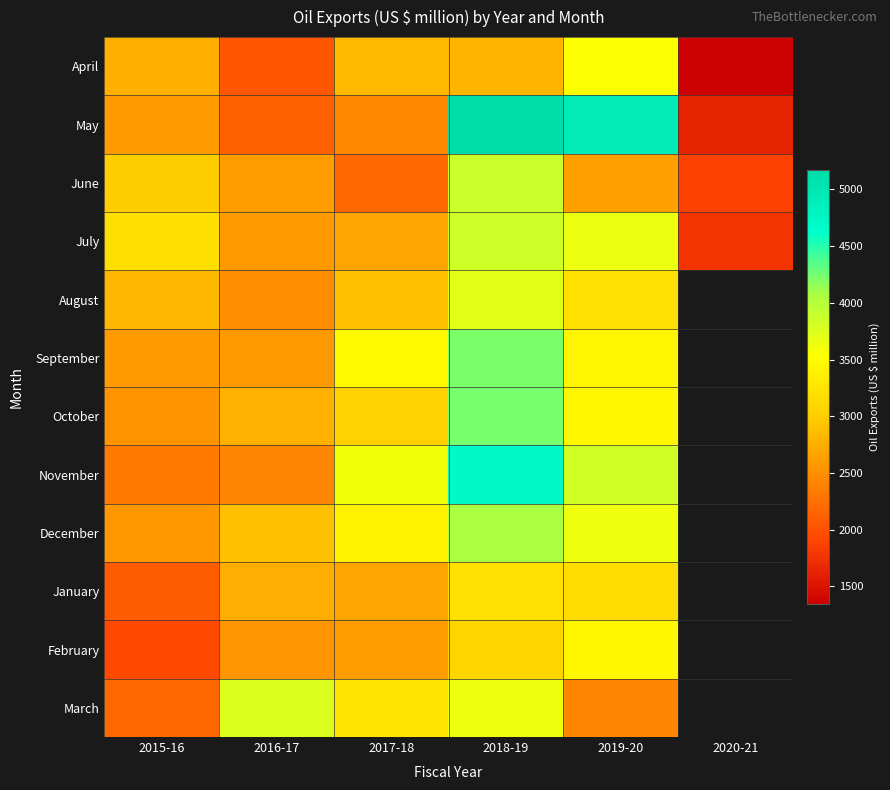

Which series has the largest total across all categories?

May